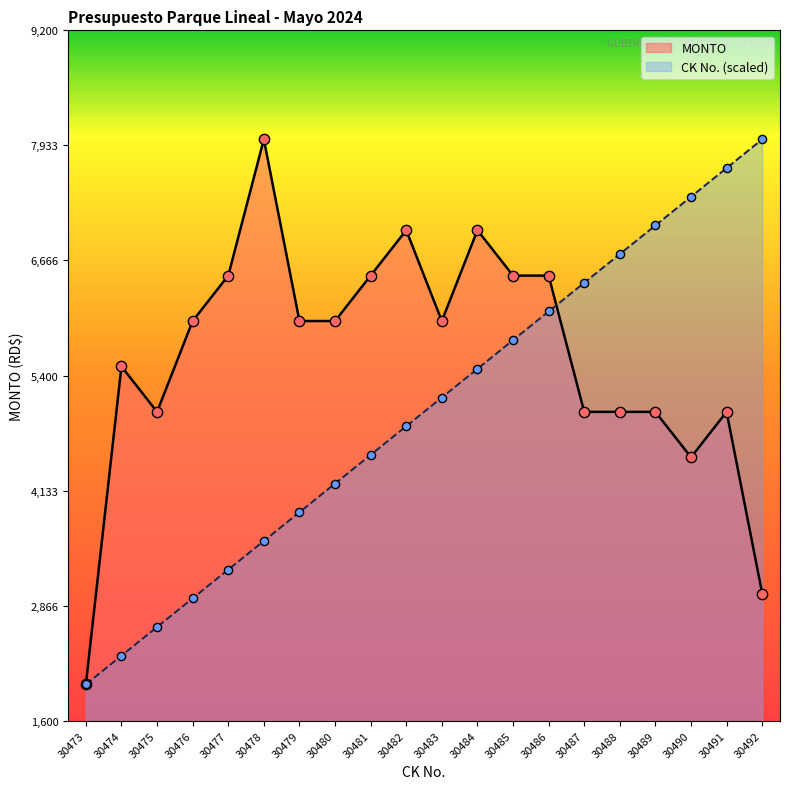

Which series contains the lowest Y value?

MONTO